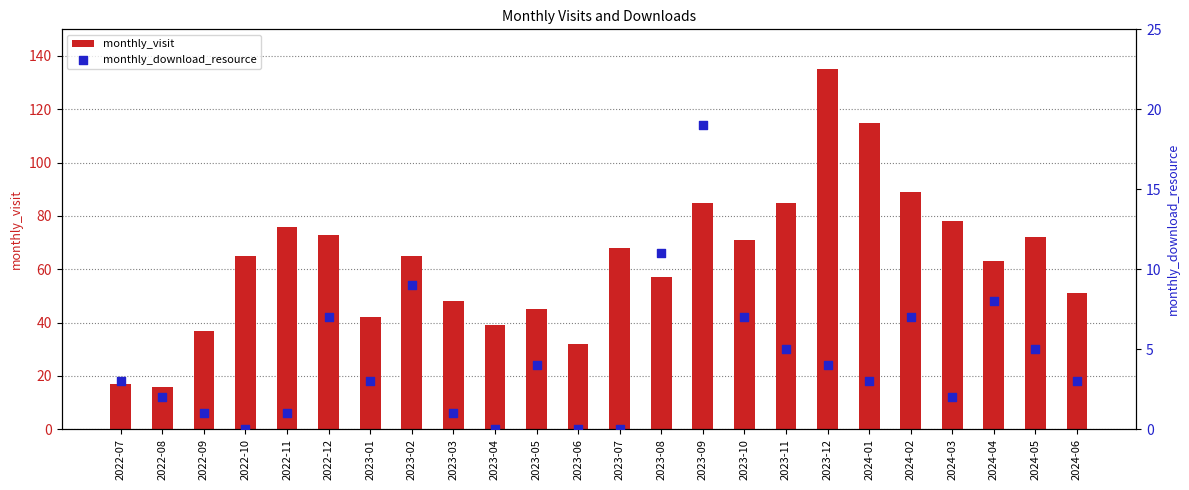

Which series has the largest Y range (max minus min)?

monthly_visit